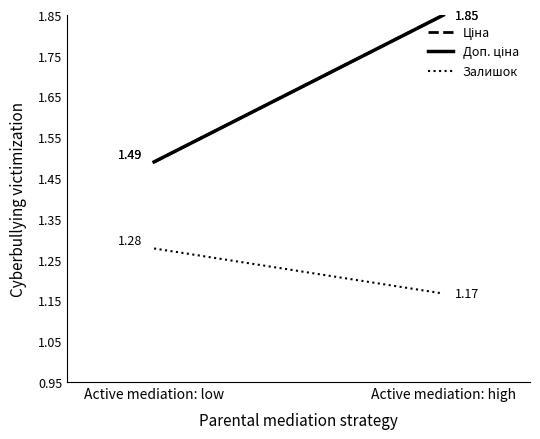

What is the label of the 1st point from the left?

Active mediation: low